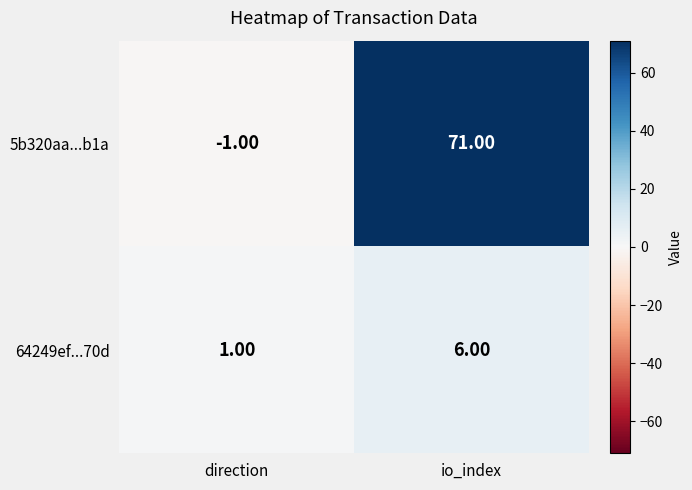

Which category has the lowest value in the 5b320aa...b1a series?

direction